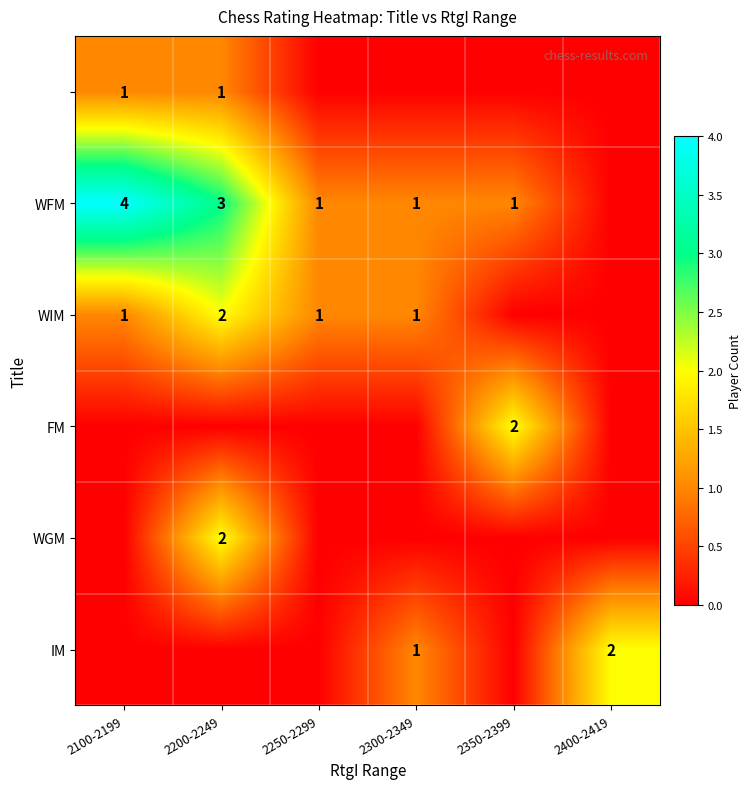

Is it true that FM equals 1 at 2200-2249?

False